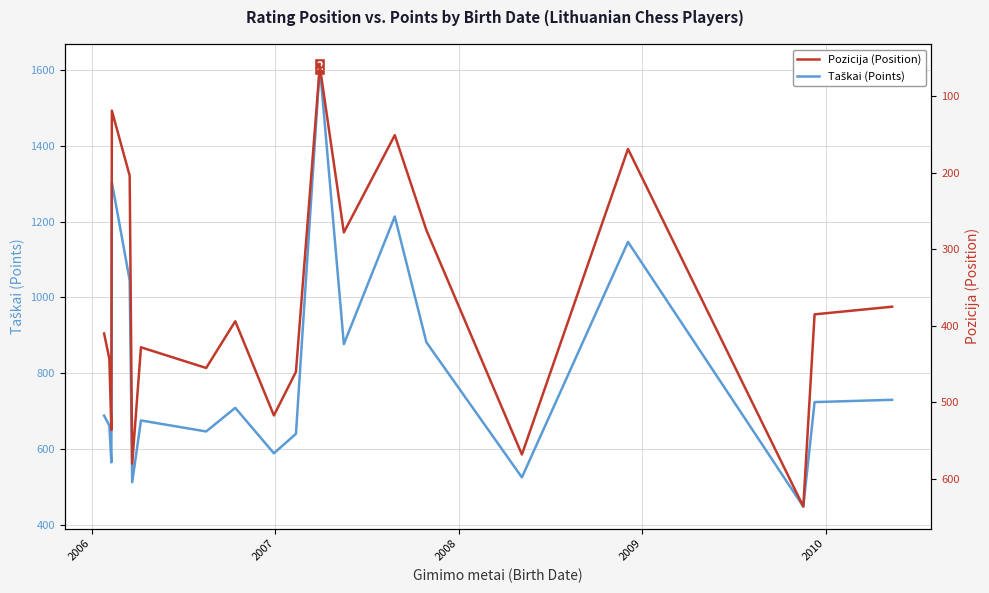

True or false: Pozicija (Position) has more than 2 points higher than both neighbors.

True